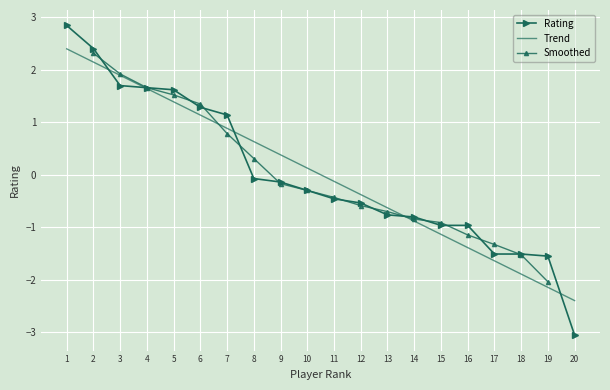

Read the value at 16.

-1.0